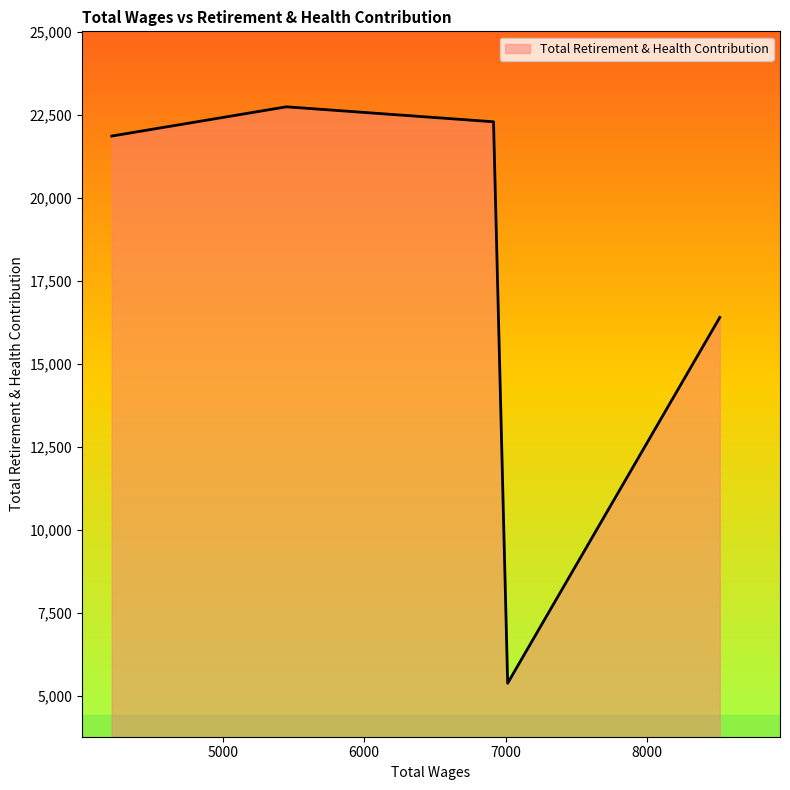

What is the difference between the maximum and minimum values?

17364